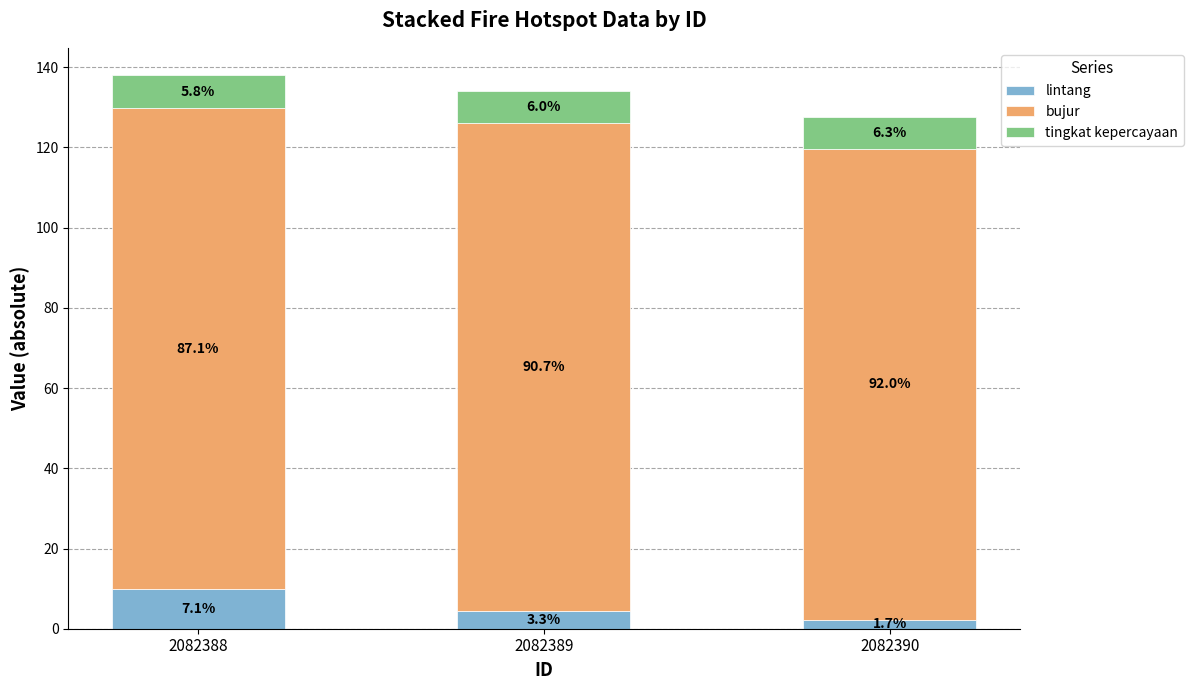

What is the sum of all lintang values?

16.4